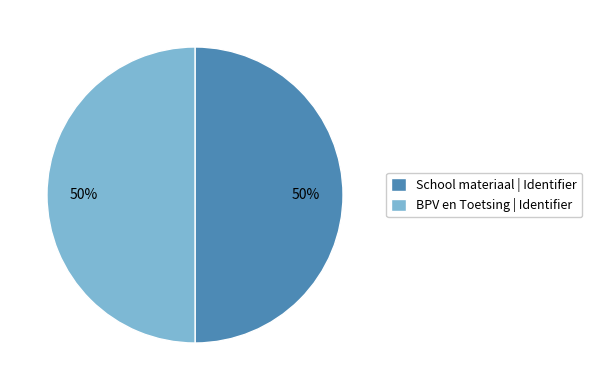

The School materiaal | Identifier slice represents 37% of the pie. True or false?

False